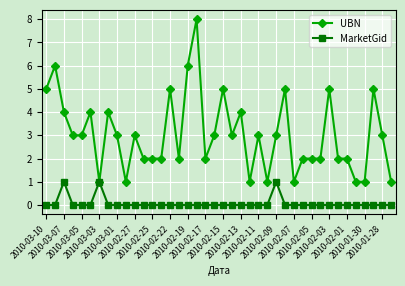

What is the greatest value displayed?

8